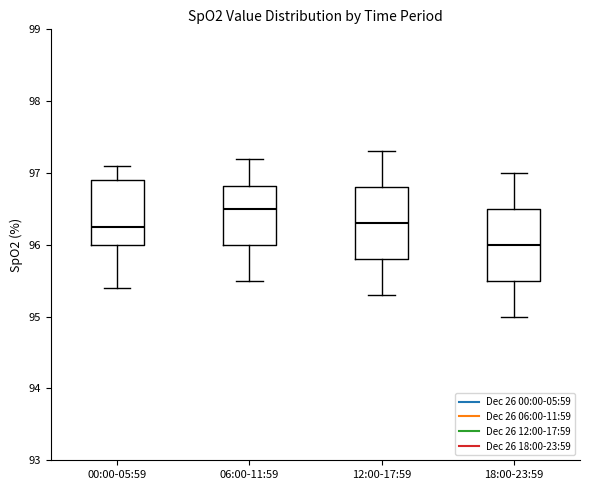

Where is the upper edge of the box for 18:00-23:59 on the y-axis? The values are not printed on the chart, so give them approximately, as read against the axis.

96.5